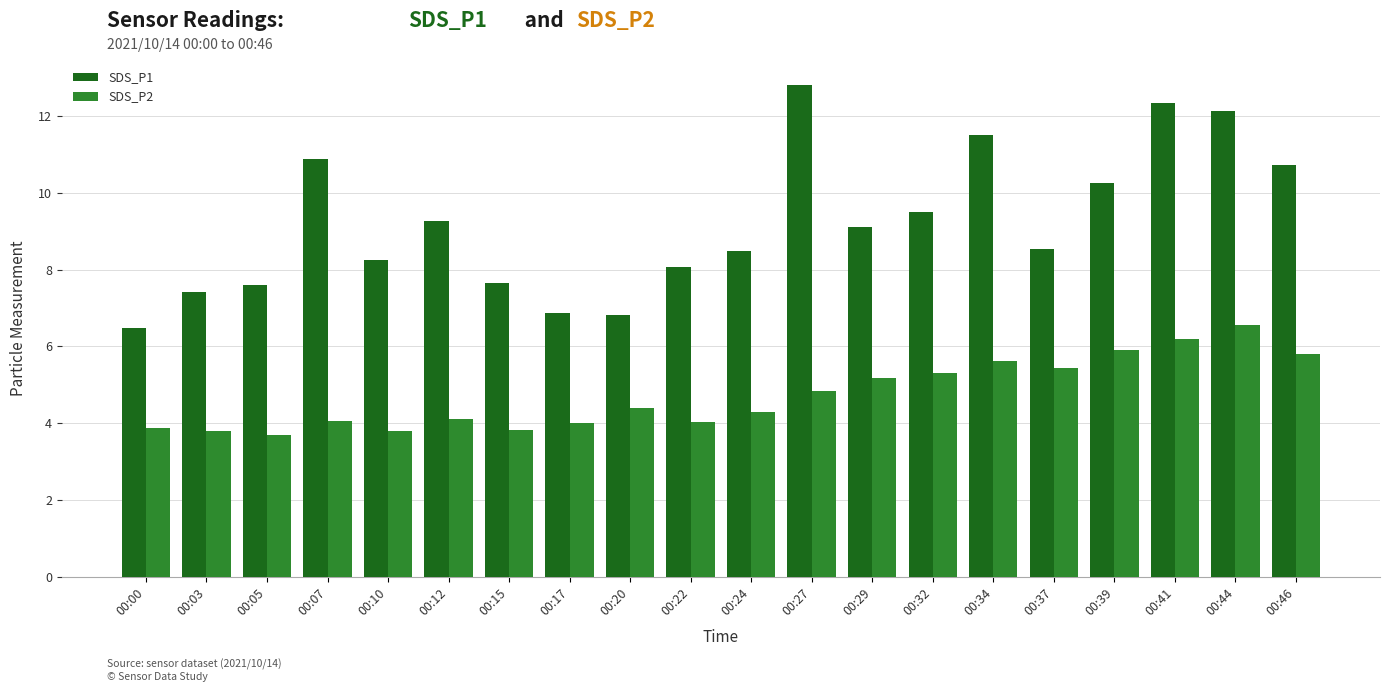

How many data points does each series have?

20